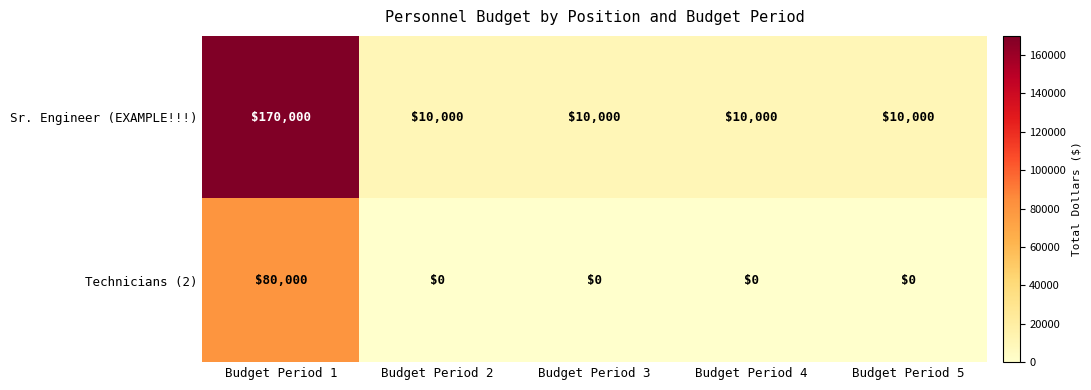

At which category is the sum across all series the highest?

Budget Period 1